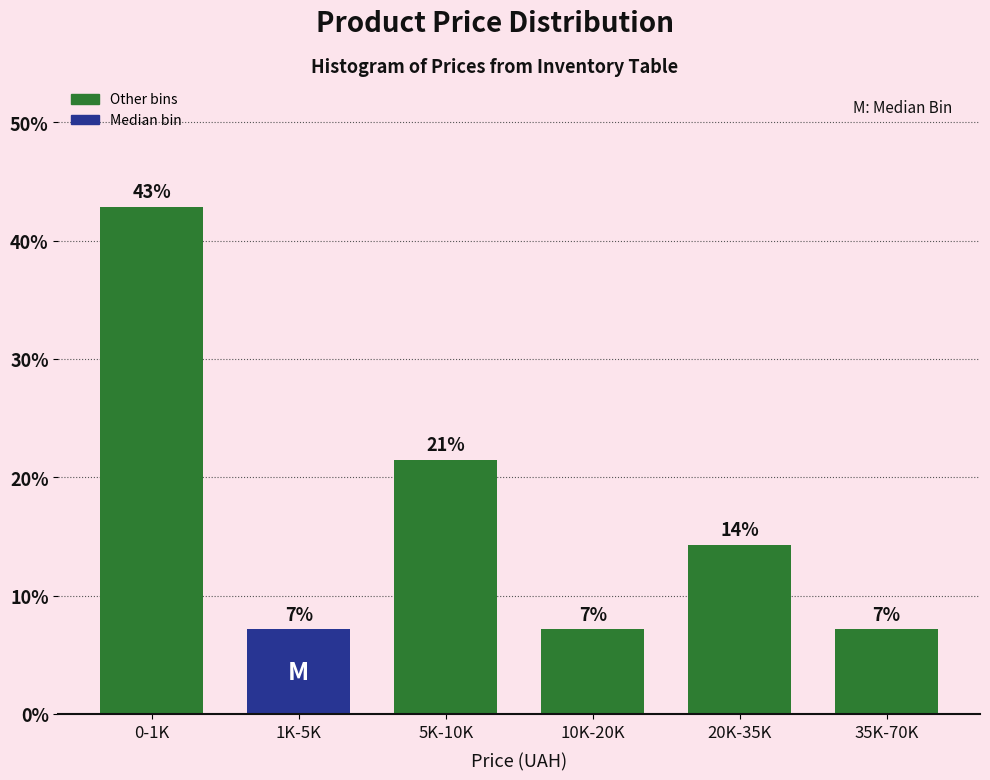

Are the bars horizontal?

No